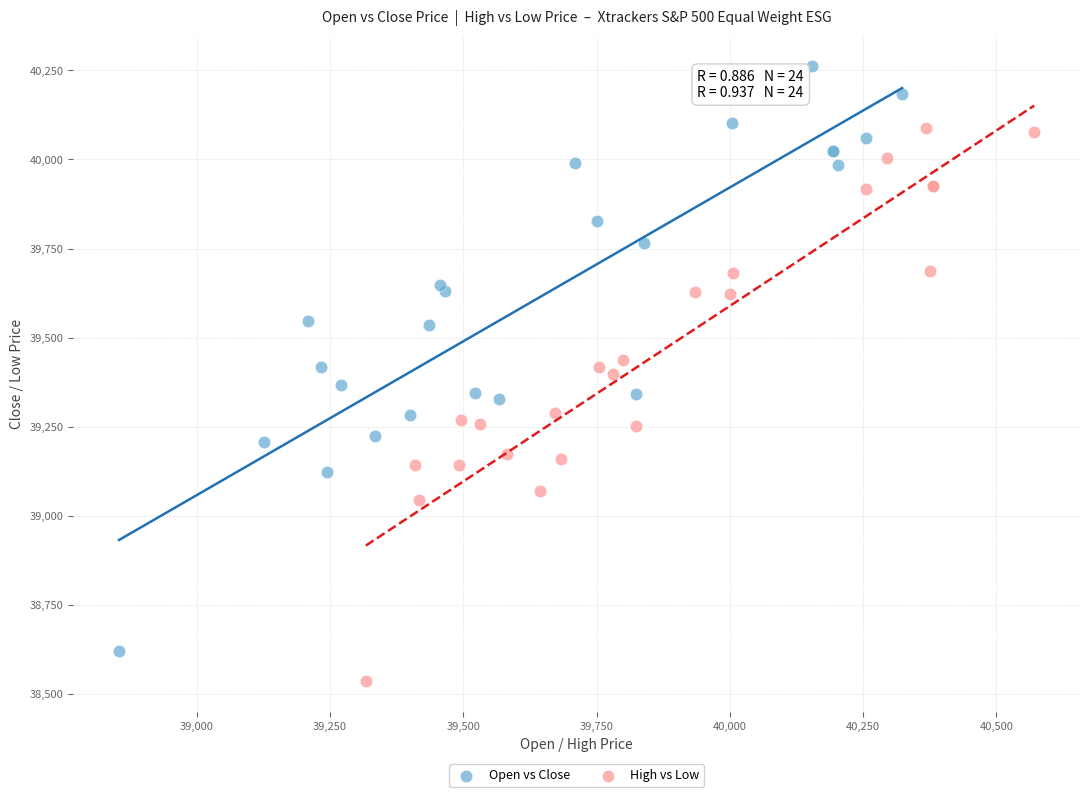

Which series has the largest Y range (max minus min)?

Open vs Close